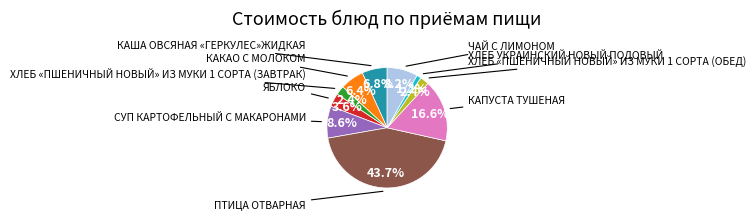

Is there any slice that represents more than half of the pie?

No